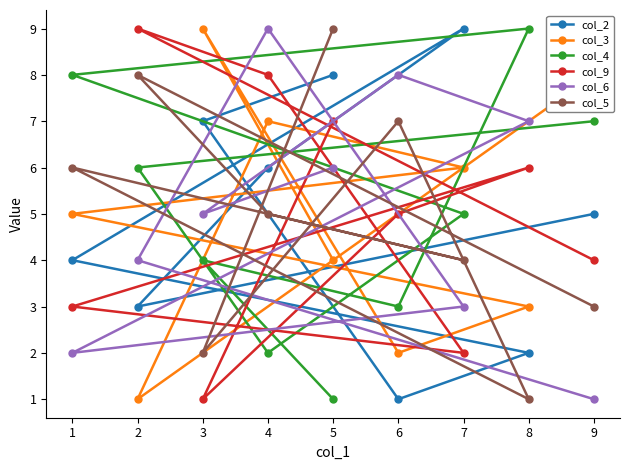

How many values in the col_5 series are below 5?

4